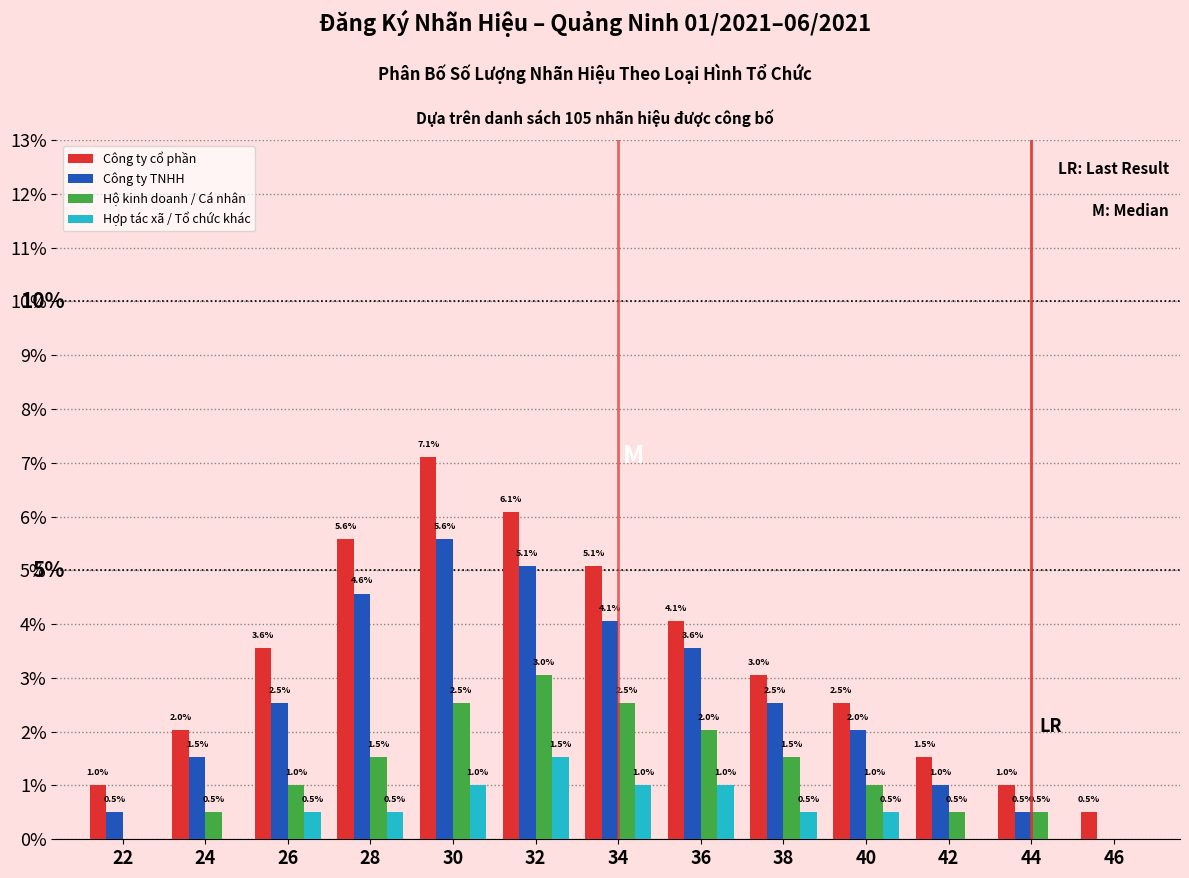

Reading left to right, list all the values displayed in this chart.

Công ty cổ phần: 22=1.0	24=2.0	26=3.6	28=5.6	30=7.1	32=6.1	34=5.1	36=4.1	38=3.0	40=2.5	42=1.5	44=1.0	46=0.5
Công ty TNHH: 22=0.5	24=1.5	26=2.5	28=4.6	30=5.6	32=5.1	34=4.1	36=3.6	38=2.5	40=2.0	42=1.0	44=0.5	46=0.0
Hộ kinh doanh / Cá nhân: 22=0.0	24=0.5	26=1.0	28=1.5	30=2.5	32=3.0	34=2.5	36=2.0	38=1.5	40=1.0	42=0.5	44=0.5	46=0.0
Hợp tác xã / Tổ chức khác: 22=0.0	24=0.0	26=0.5	28=0.5	30=1.0	32=1.5	34=1.0	36=1.0	38=0.5	40=0.5	42=0.0	44=0.0	46=0.0